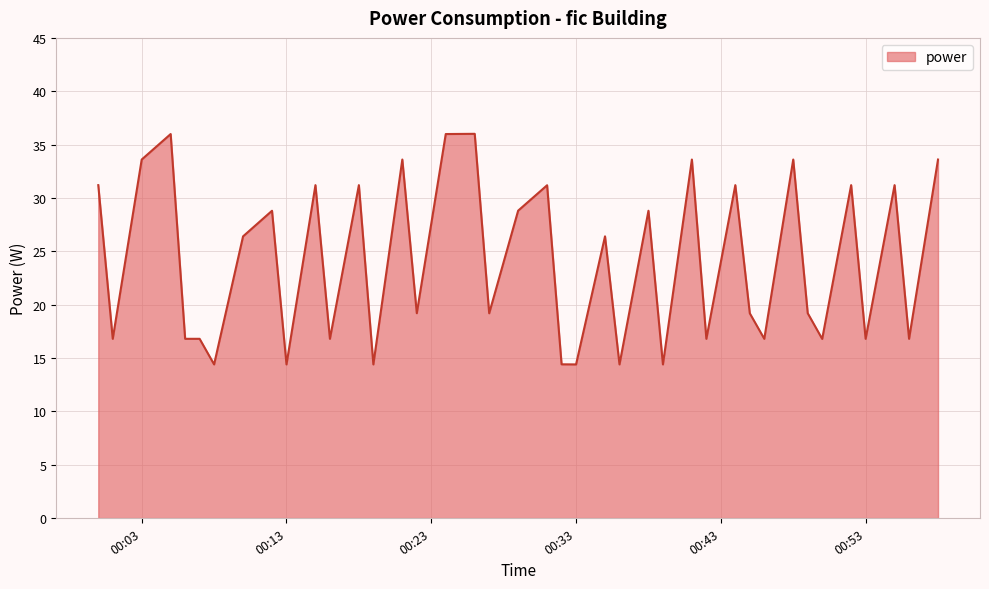

What is the difference between the maximum and minimum values?

21.6